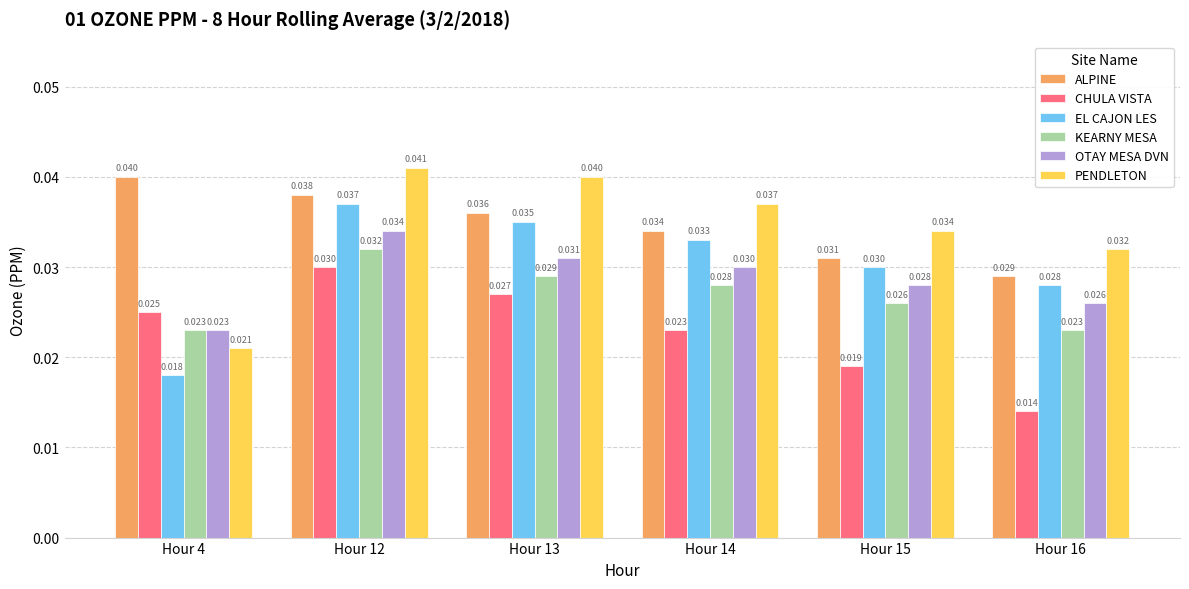

At which category does the chart reach its minimum across all series?

Hour 16